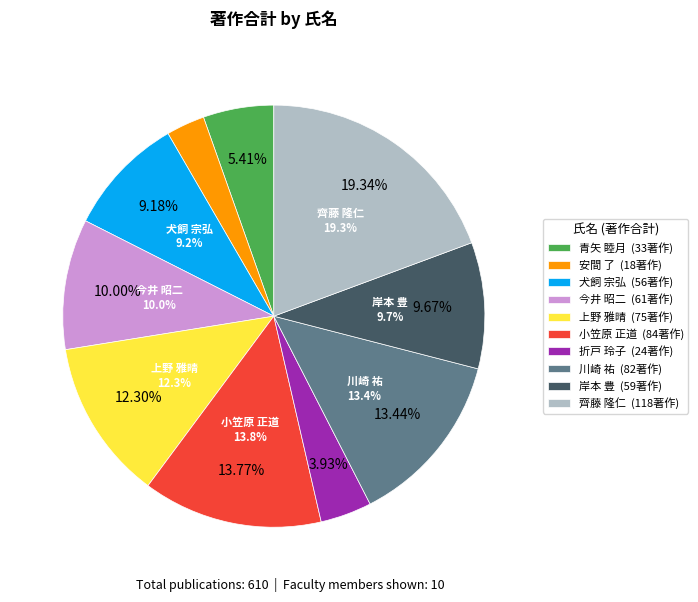

Does 川崎 祐 account for over 50% of the chart?

No